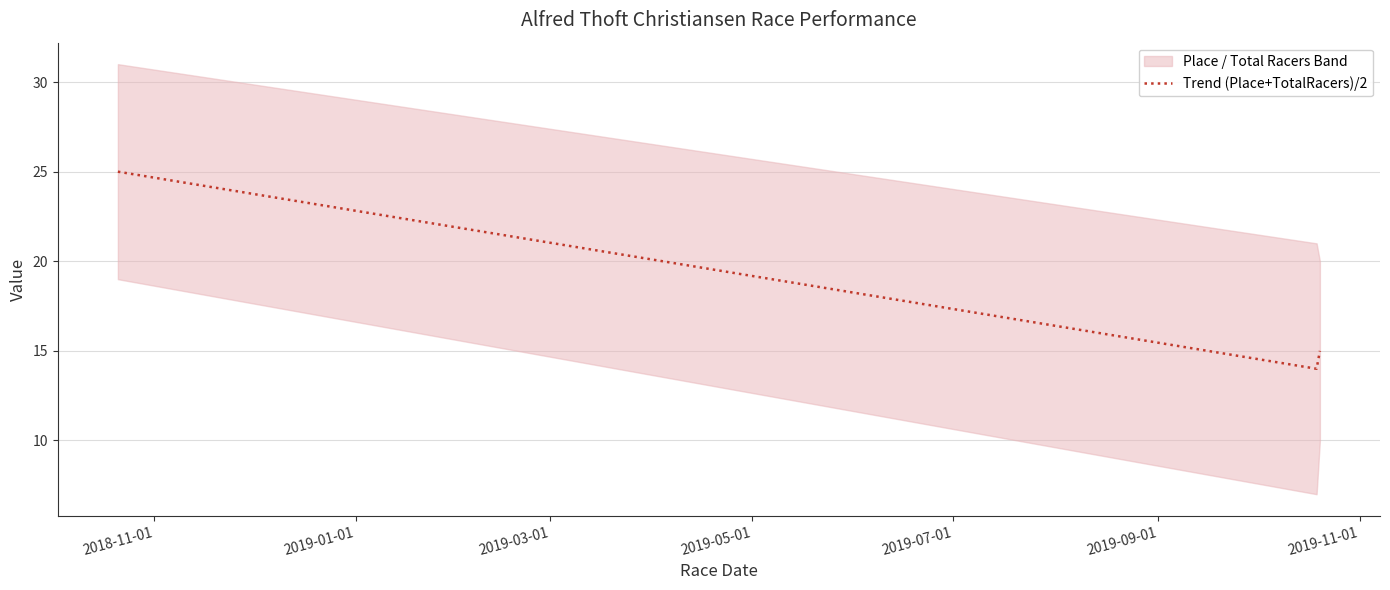

What is the lowest value of the Trend (Place+TotalRacers)/2 series?

14